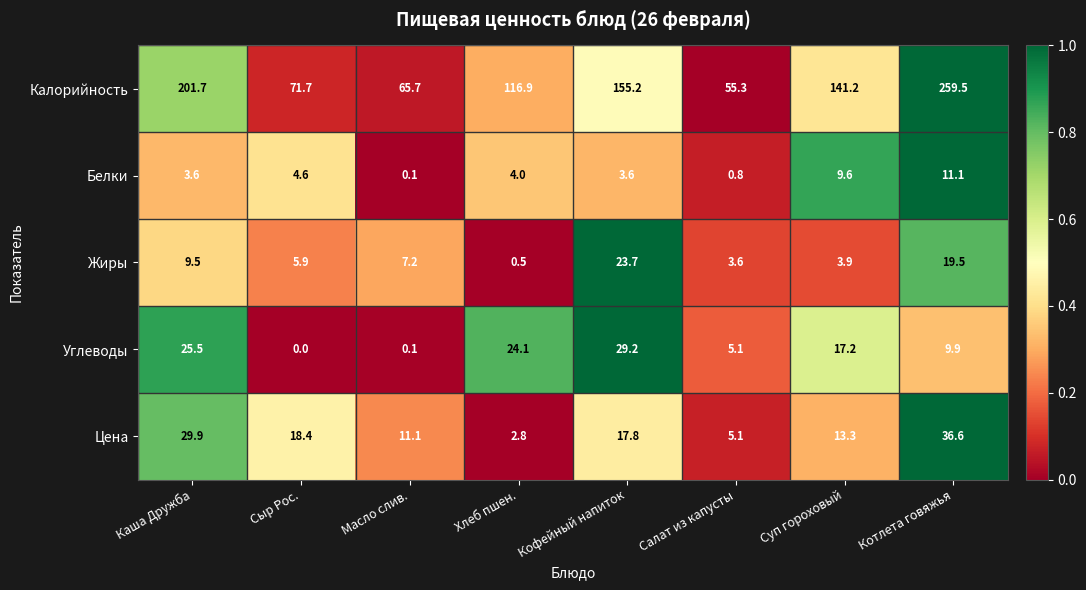

What is the difference between the maximum and minimum values in the Калорийность series?

204.2